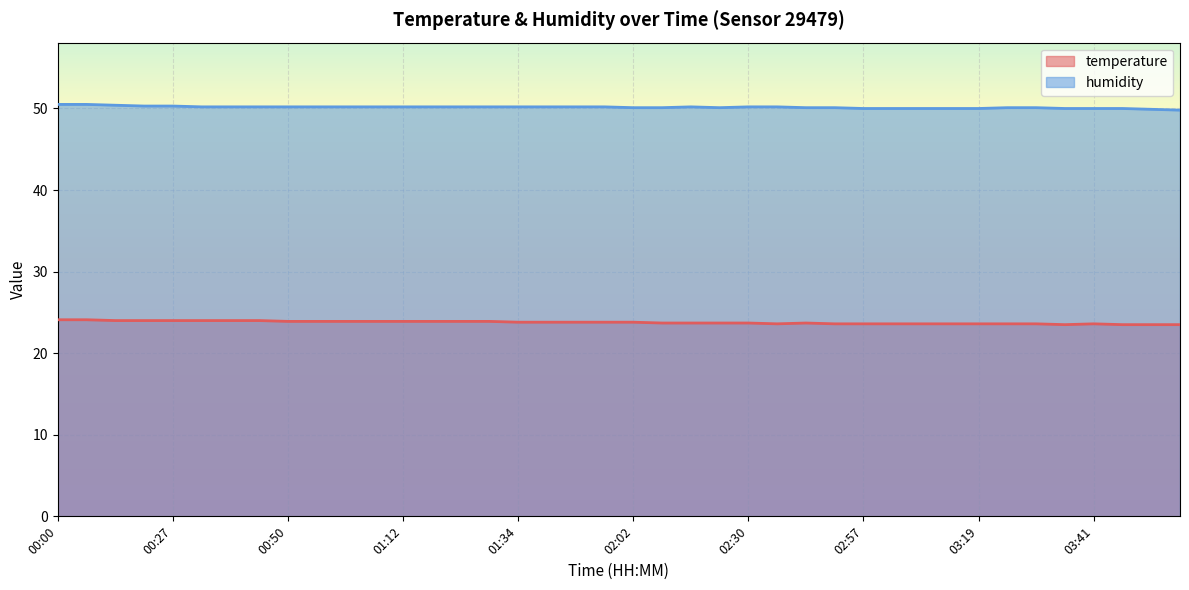

The humidity series shows 74.5 at 03:30. True or false?

False